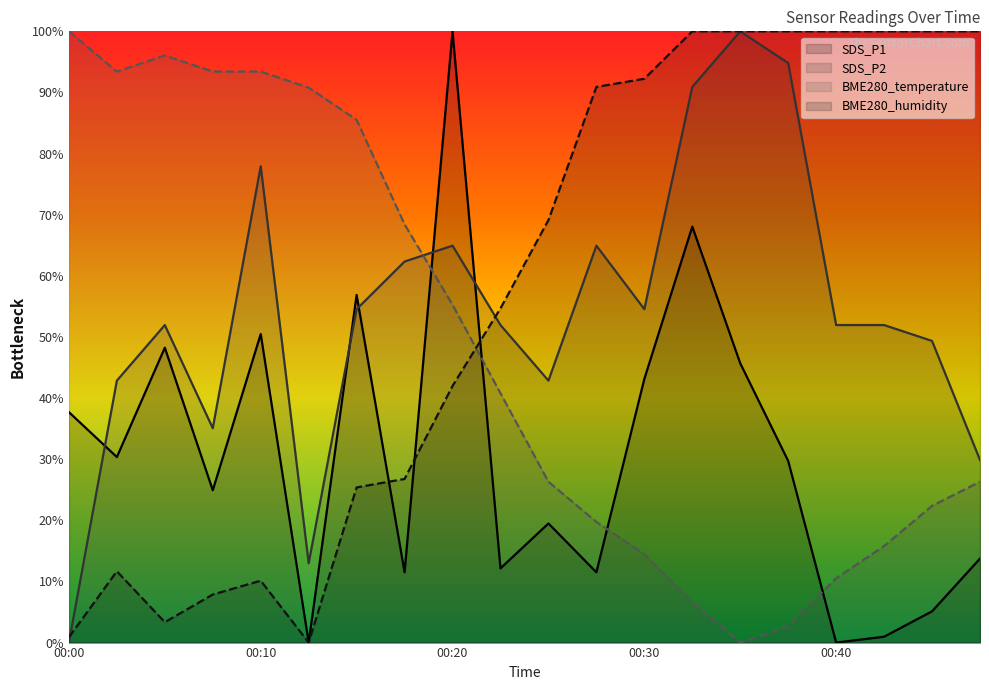

Reading right to left, transcribe all the data shown in this chart.

SDS_P1: 13.7	5.1	1.0	0.0	29.7	45.7	68.1	43.1	11.5	19.5	12.1	100.0	11.5	56.9	0.0	50.5	24.9	48.2	30.4	37.7
SDS_P2: 29.9	49.4	51.9	51.9	94.8	100.0	90.9	54.5	64.9	42.9	51.9	64.9	62.3	54.5	13.0	77.9	35.1	51.9	42.9	0.0
BME280_temperature: 26.3	22.4	15.8	10.5	2.6	0.0	6.6	14.5	19.7	26.3	40.8	55.3	68.4	85.5	90.8	93.4	93.4	96.1	93.4	100.0
BME280_humidity: 100.0	100.0	100.0	100.0	100.0	100.0	100.0	92.2	90.9	69.1	54.7	42.0	26.8	25.4	0.0	10.1	7.9	3.3	11.7	0.9